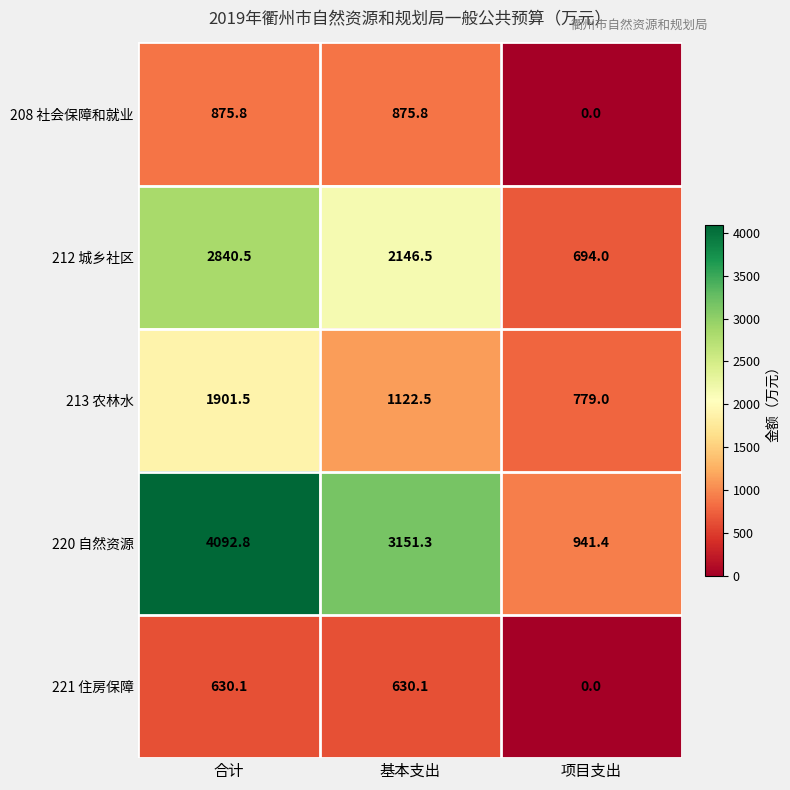

What is the total value across all series at 合计?

10340.7